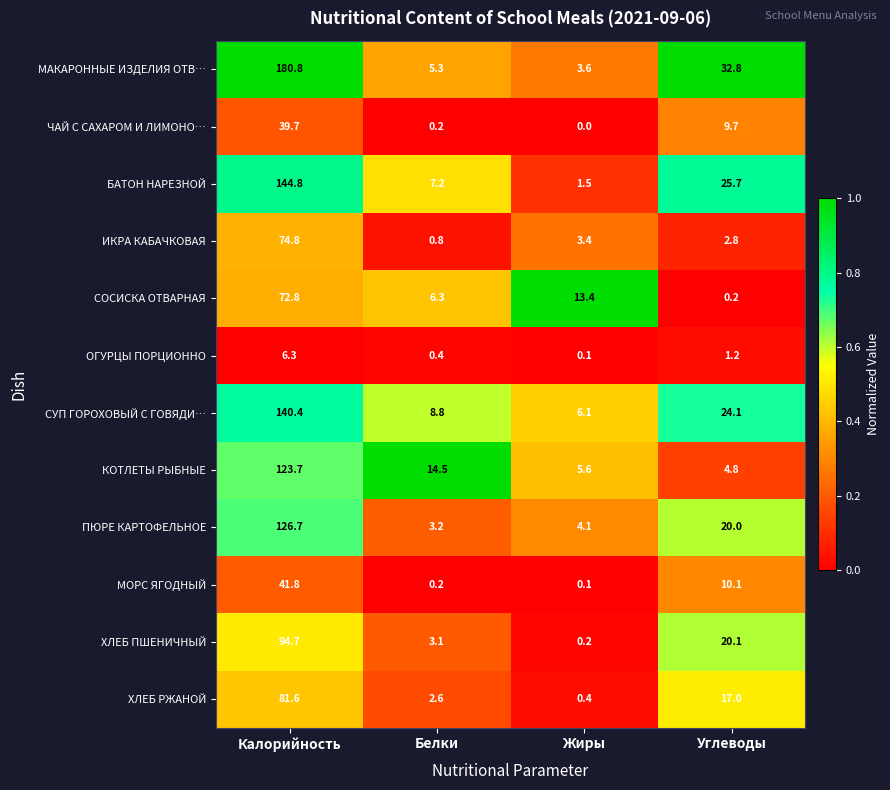

Which category has the highest value in the СУП ГОРОХОВЫЙ С ГОВЯДИ… series?

Калорийность